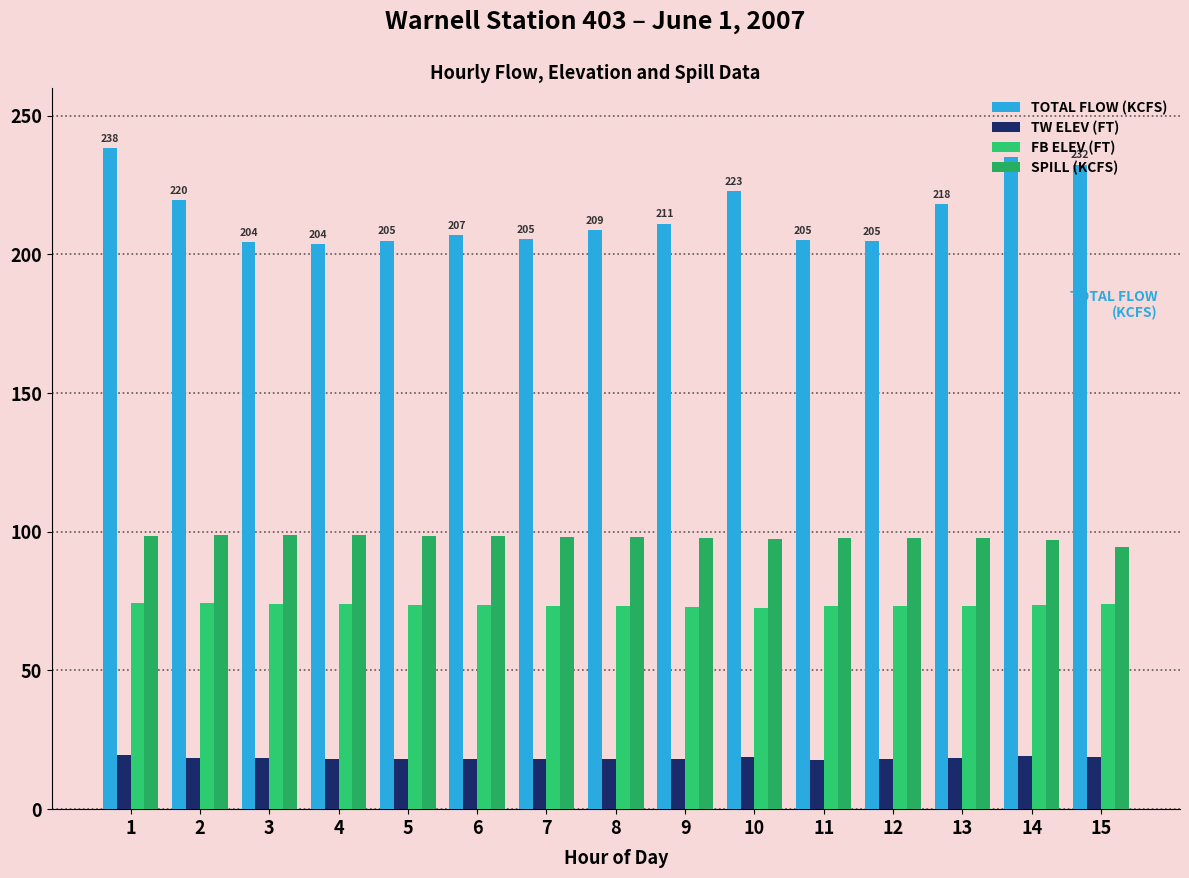

What are all the series names shown in the legend?

TOTAL FLOW (KCFS), TW ELEV (FT), FB ELEV (FT), SPILL (KCFS)